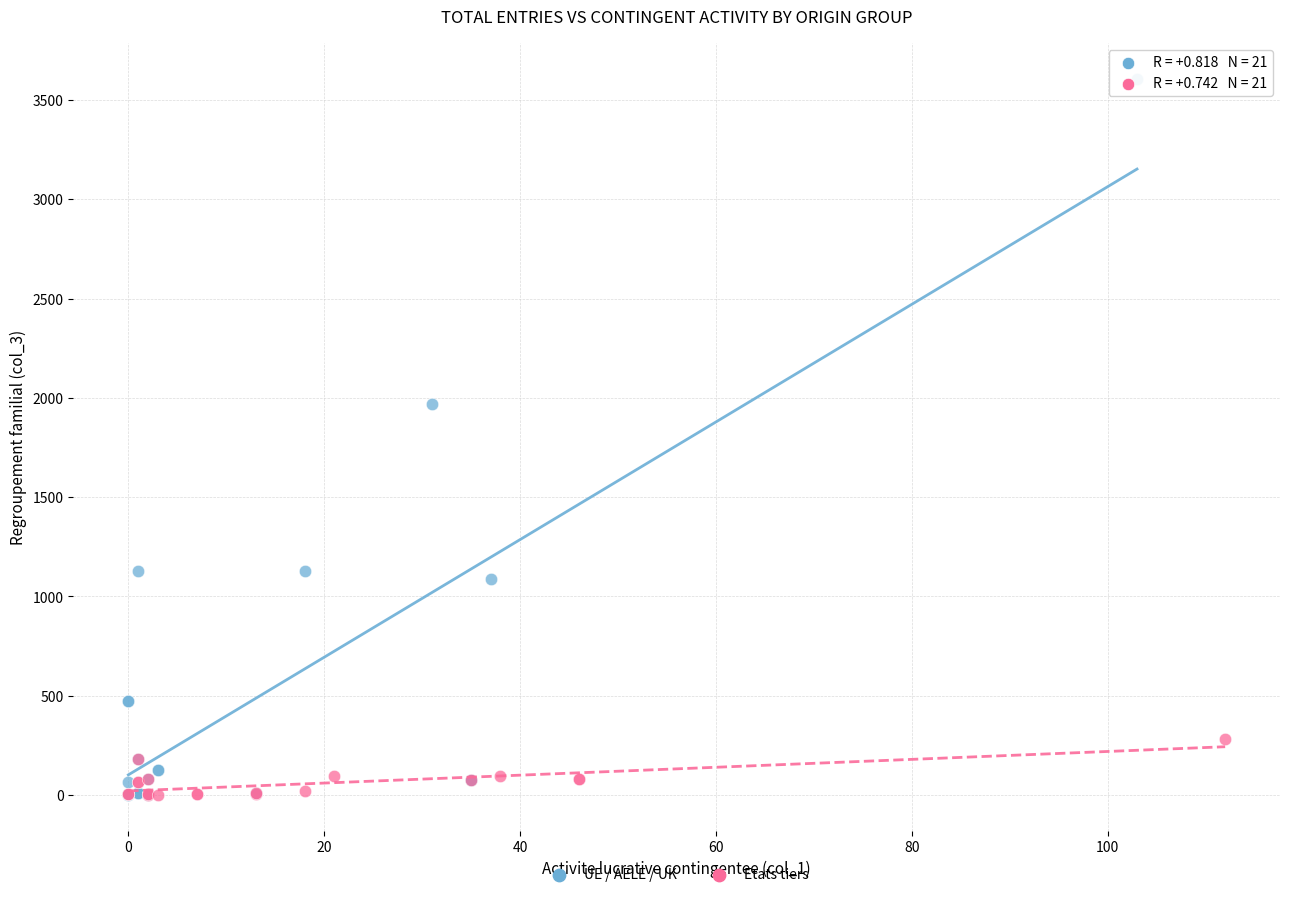

Which series contains the highest Y value?

UE / AELE / UK